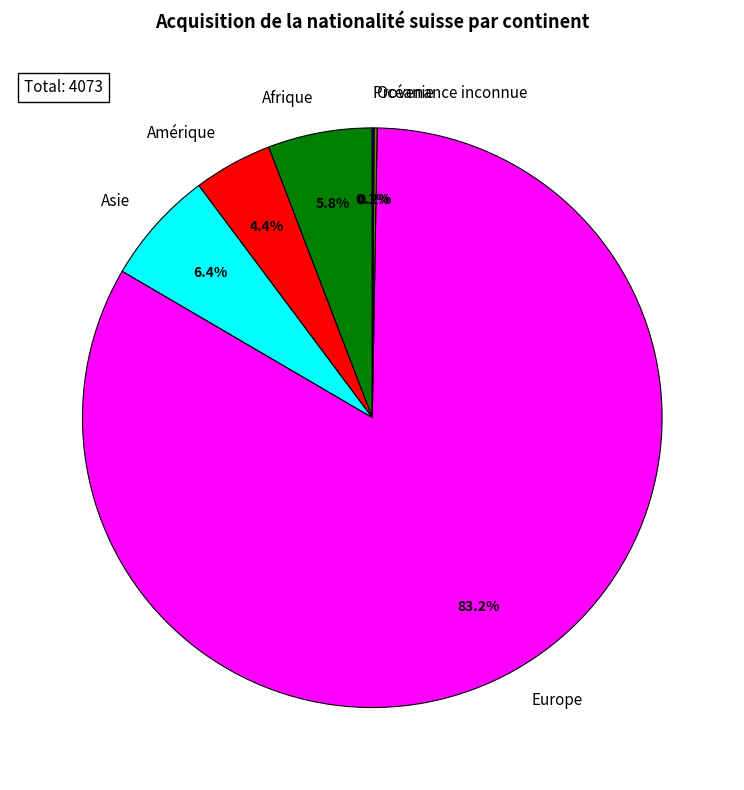

Between Amérique and Afrique, which is larger?

Afrique